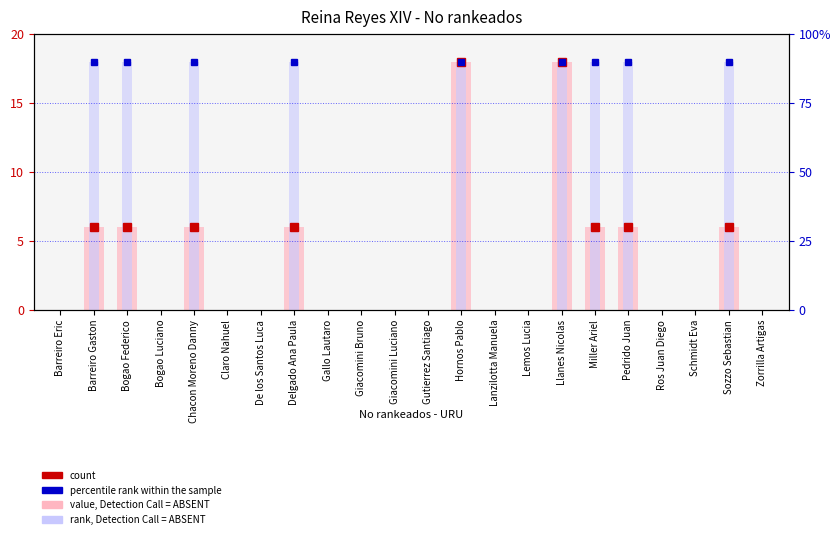

At which label is rank, Detection Call = ABSENT closest to 9?

Barreiro Eric